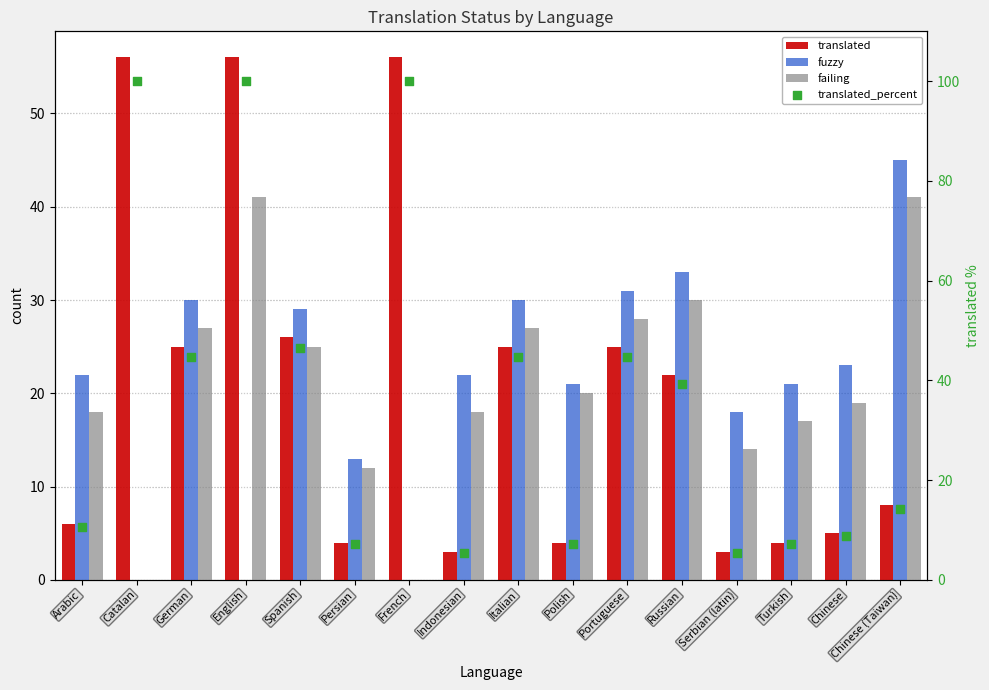

At how many categories does at least one series exceed 48?

3